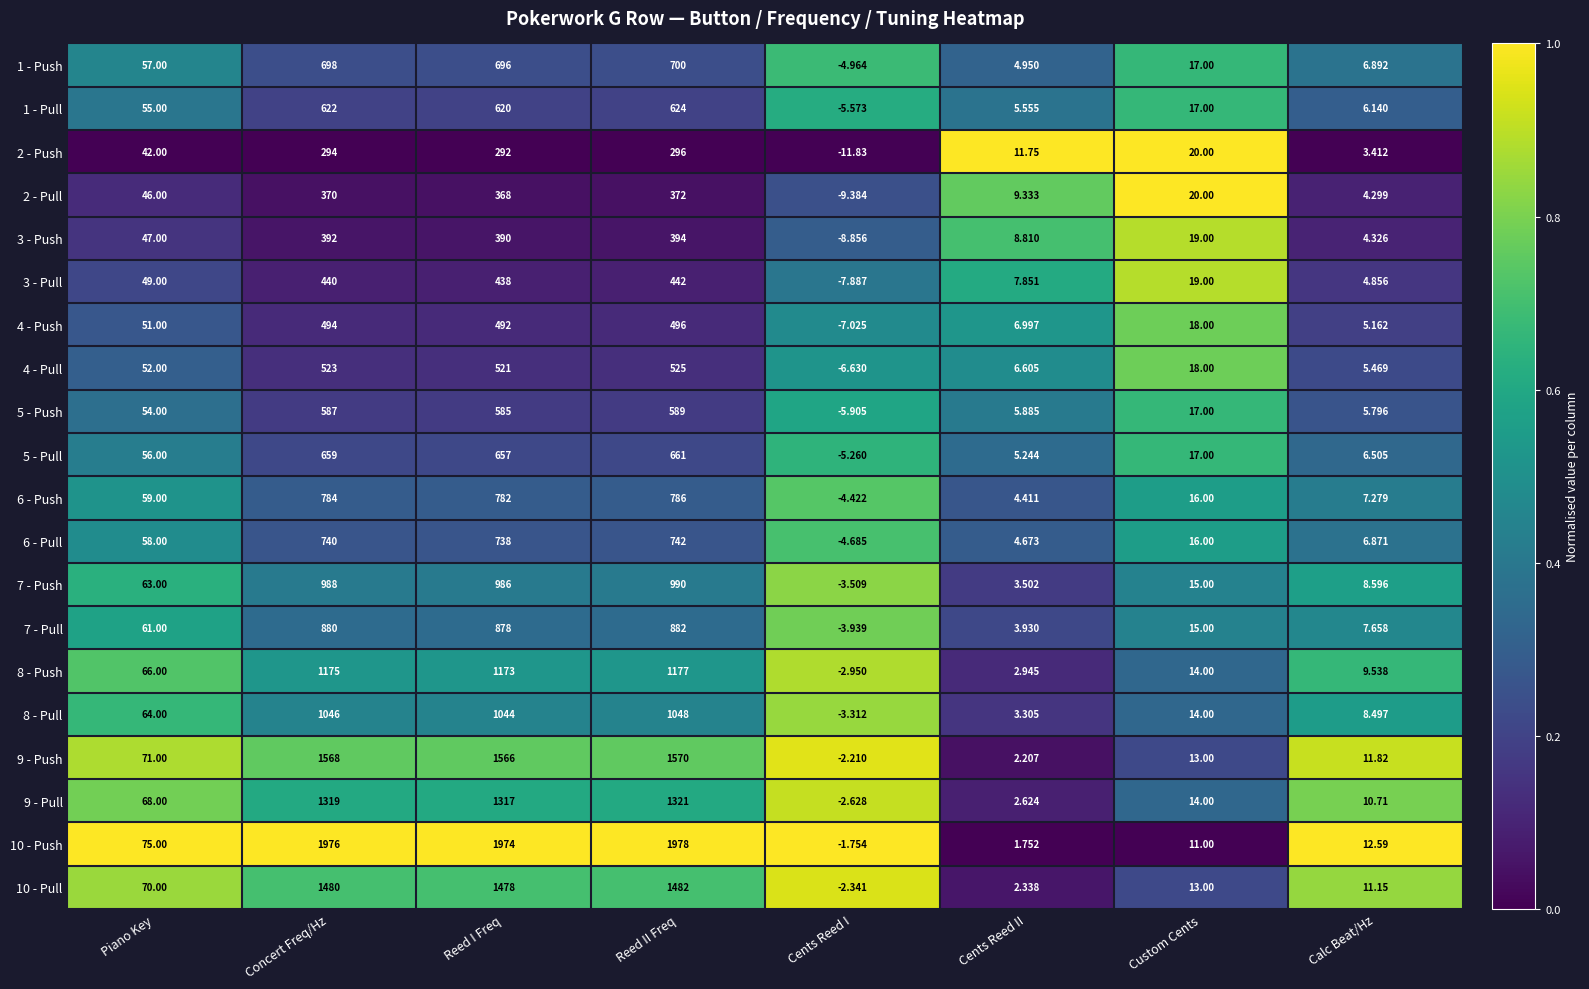

Rank the categories by 5 - Pull value from lowest to highest.

Cents Reed I, Cents Reed II, Calc Beat/Hz, Custom Cents, Piano Key, Reed I Freq, Concert Freq/Hz, Reed II Freq